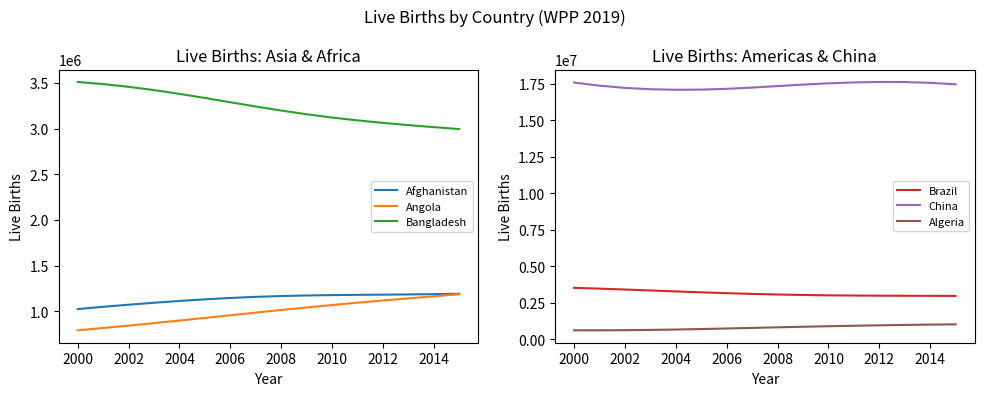

What is the lowest value of the Bangladesh series?

2994594